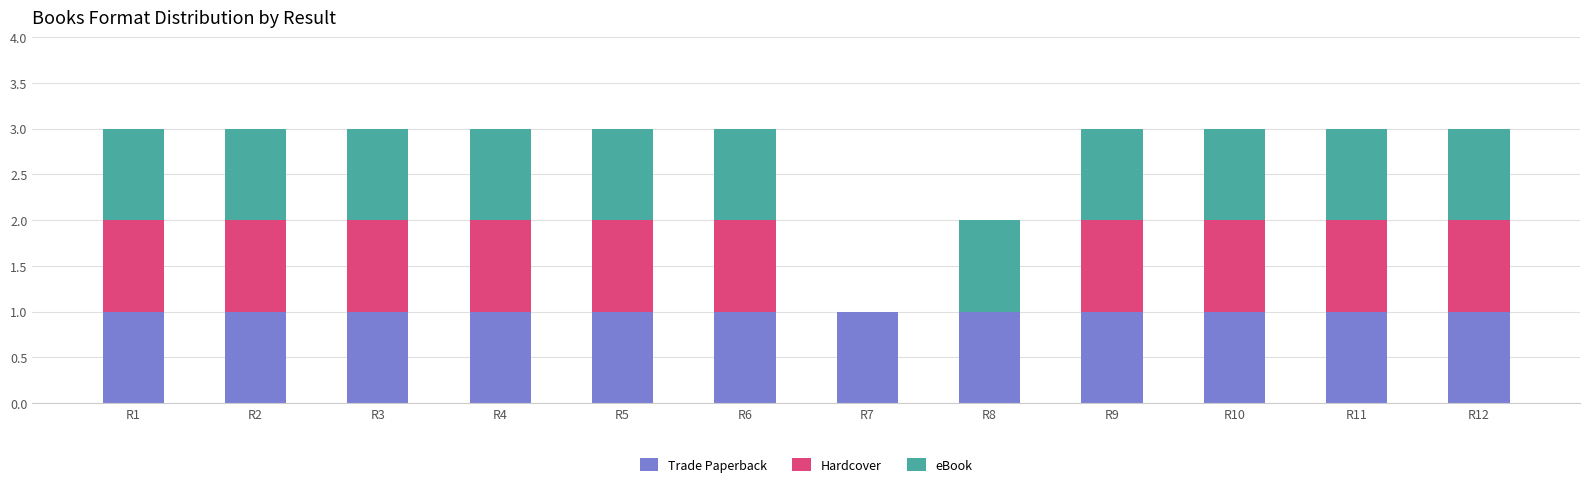

The Trade Paperback series shows 1 at R9. True or false?

True